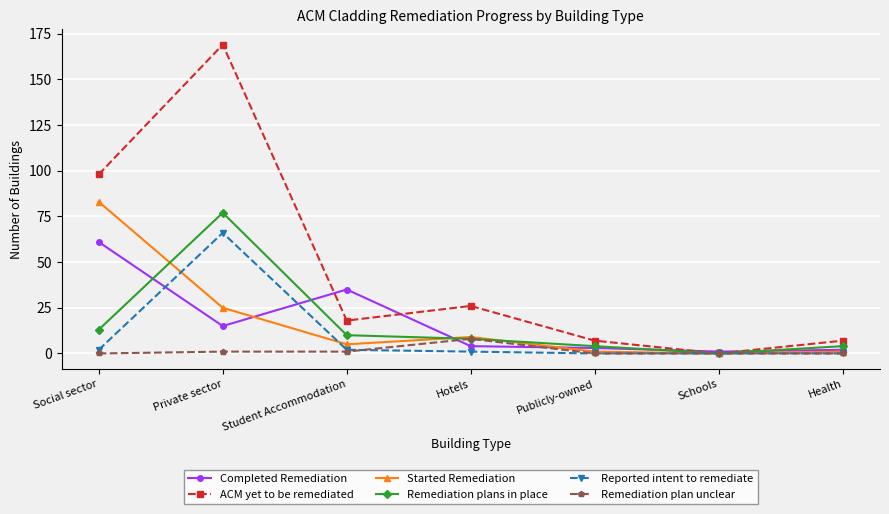

What are all the series names shown in the legend?

Completed Remediation, ACM yet to be remediated, Started Remediation, Remediation plans in place, Reported intent to remediate, Remediation plan unclear